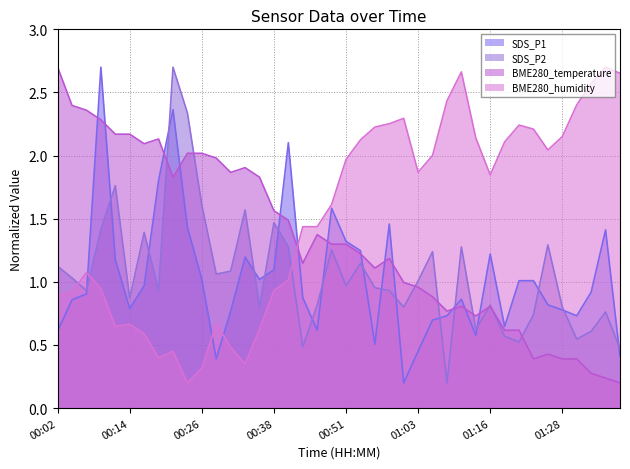

True or false: SDS_P2 has a value of 2.5 at 00:16.

False